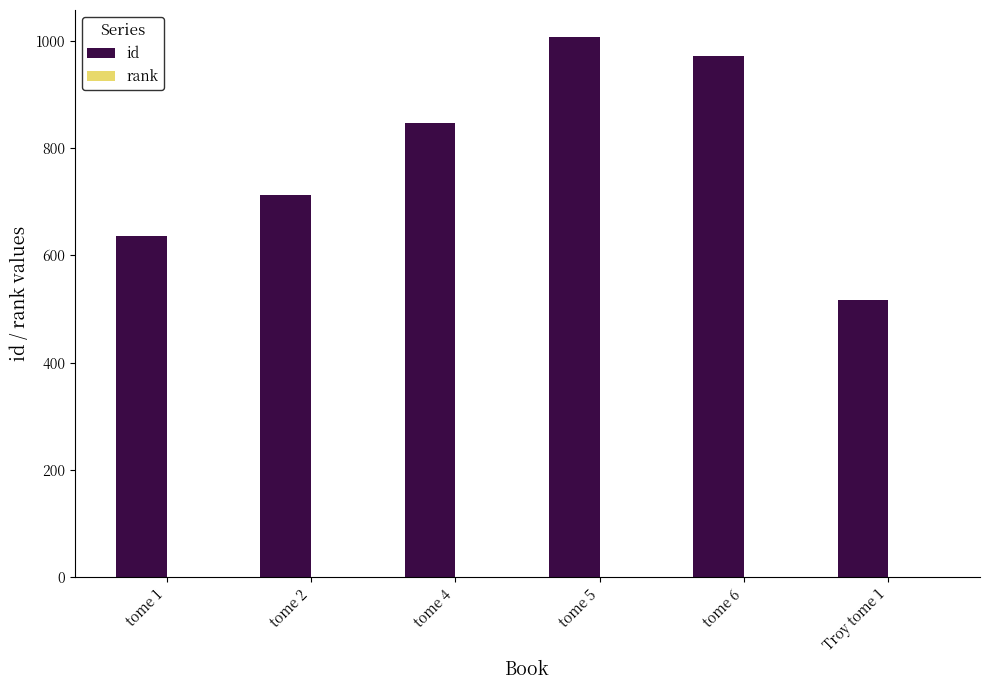

The value of id at tome 1 is 319. True or false?

False